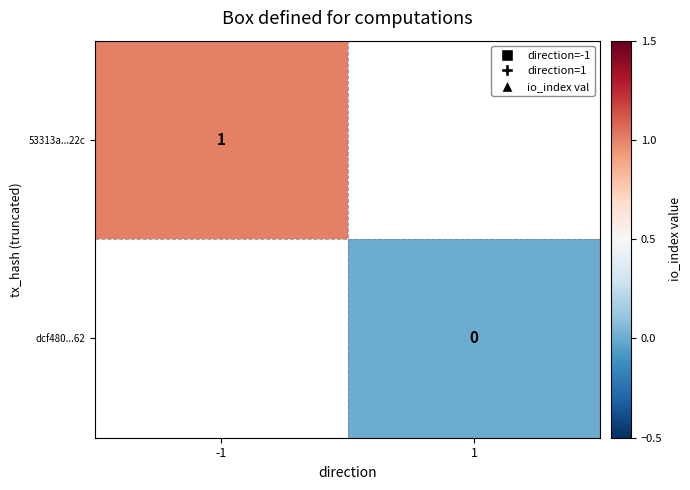

How many positive values does the 53313a...22c series have?

1